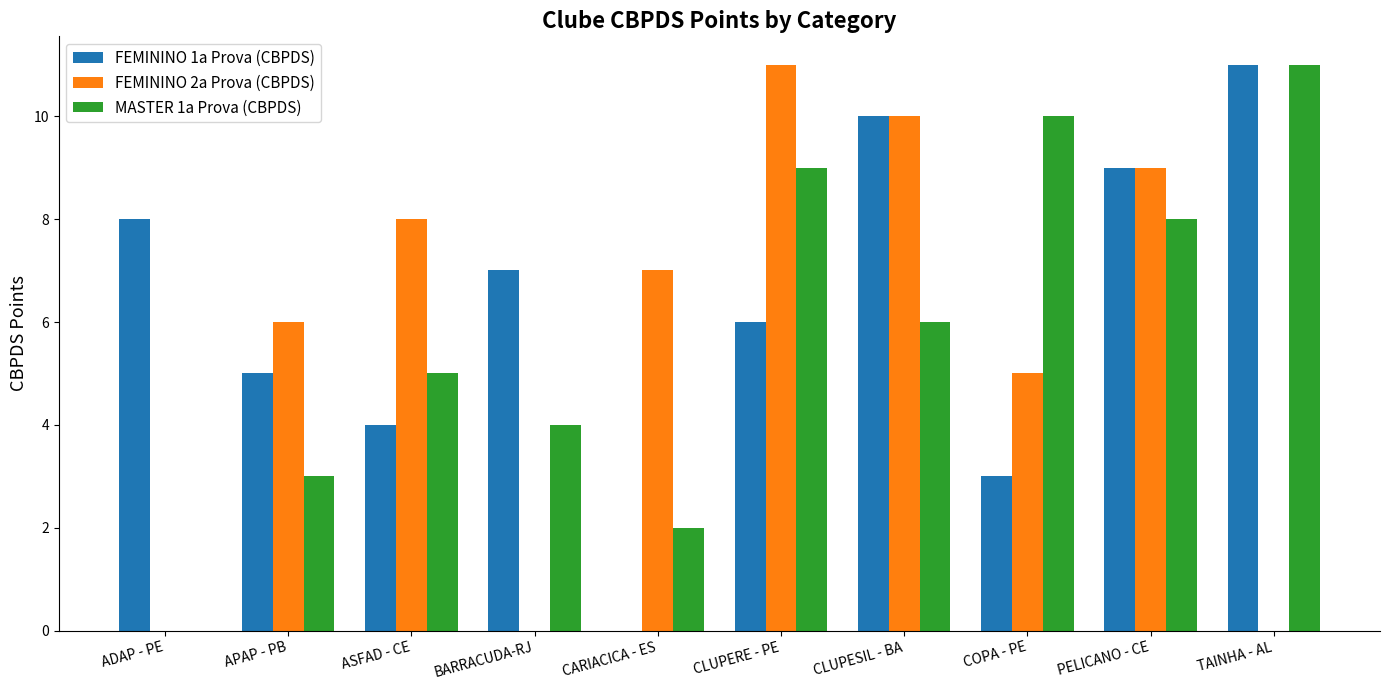

Where does the MASTER 1a Prova (CBPDS) series first go above 6?

CLUPERE - PE